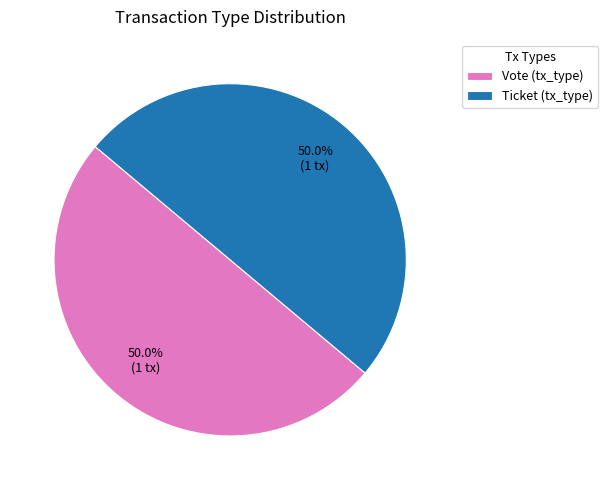

What is the total percentage of Ticket (tx_type) and Vote (tx_type)?

100.0%